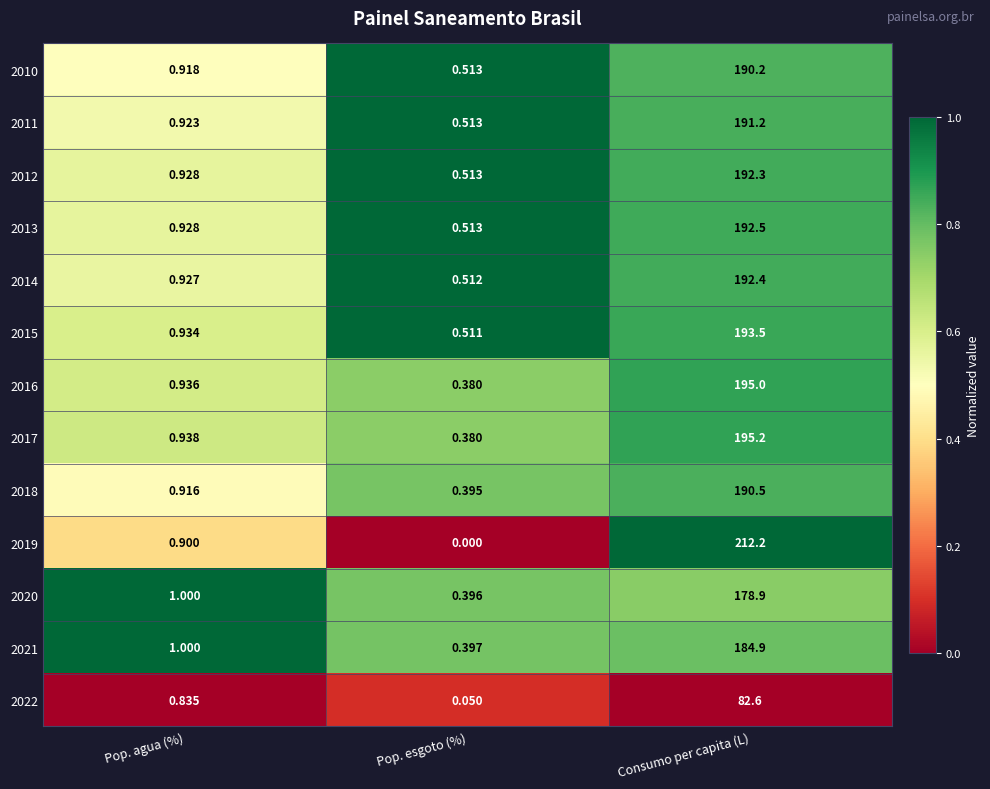

Is the value of 2014 at Pop. agua (%) greater than the value of 2018 at Pop. esgoto (%)?

Yes